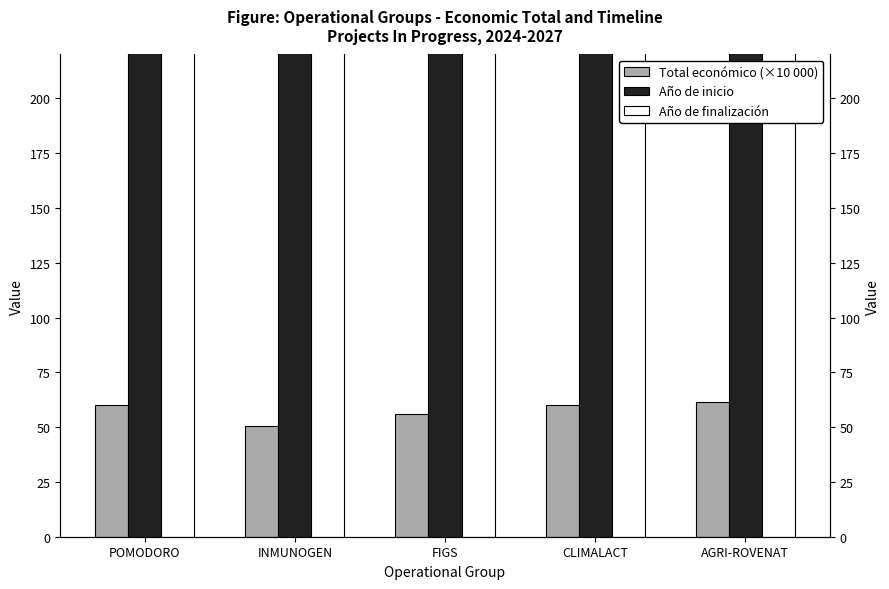

What is the value of the Año de inicio bar at the 2nd from the left?

2024.0